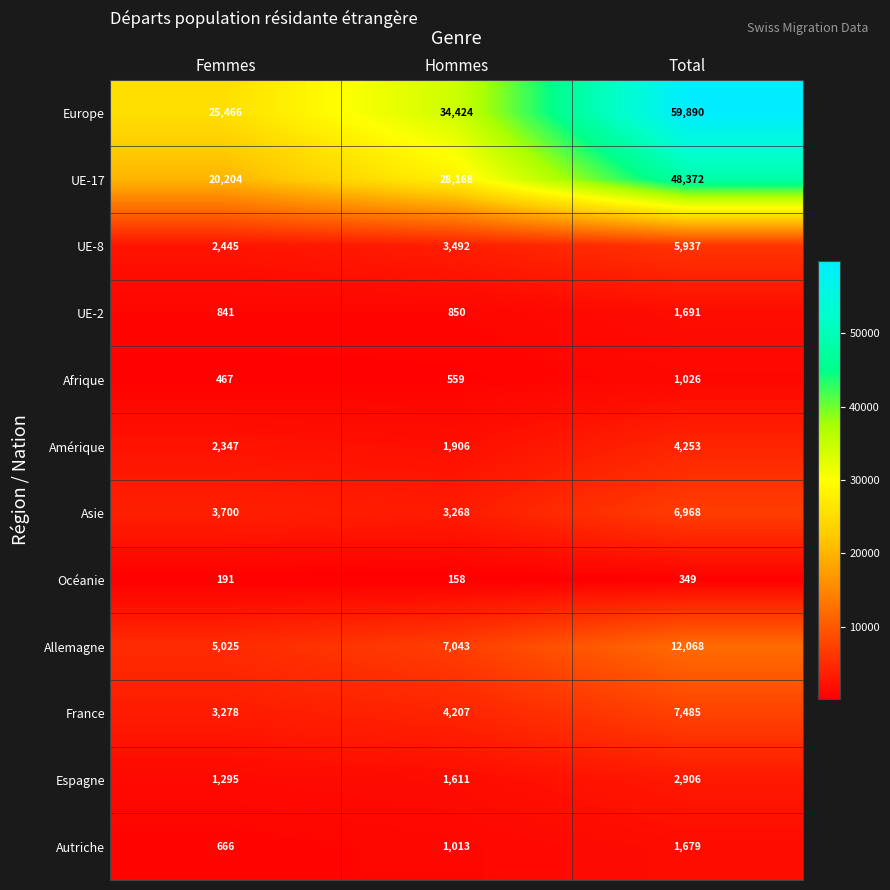

What is the average value of the Afrique series?

684